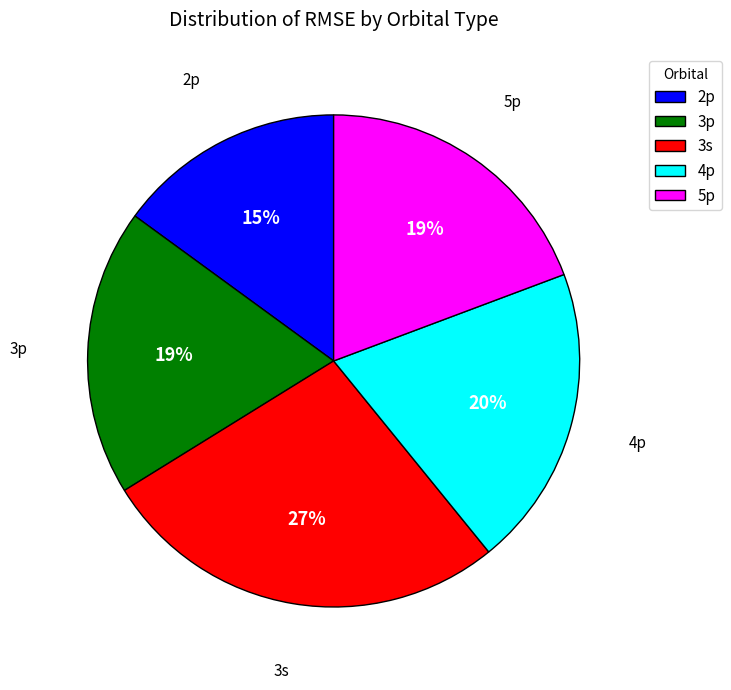

The 5p slice represents 32% of the pie. True or false?

False